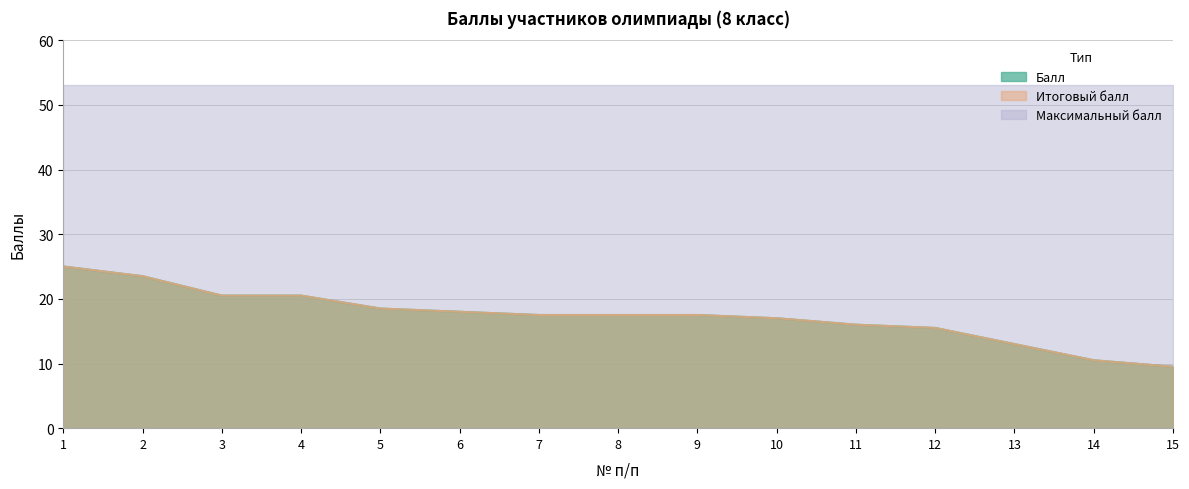

Is it true that Итоговый балл equals 17.5 at 9?

True